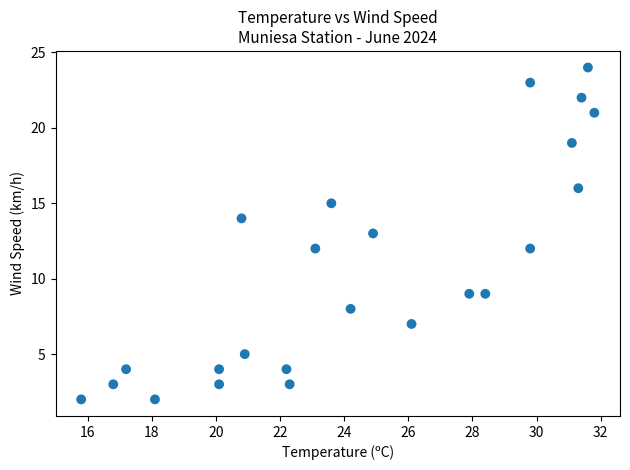

What is the range of Y values (max minus min)?

22